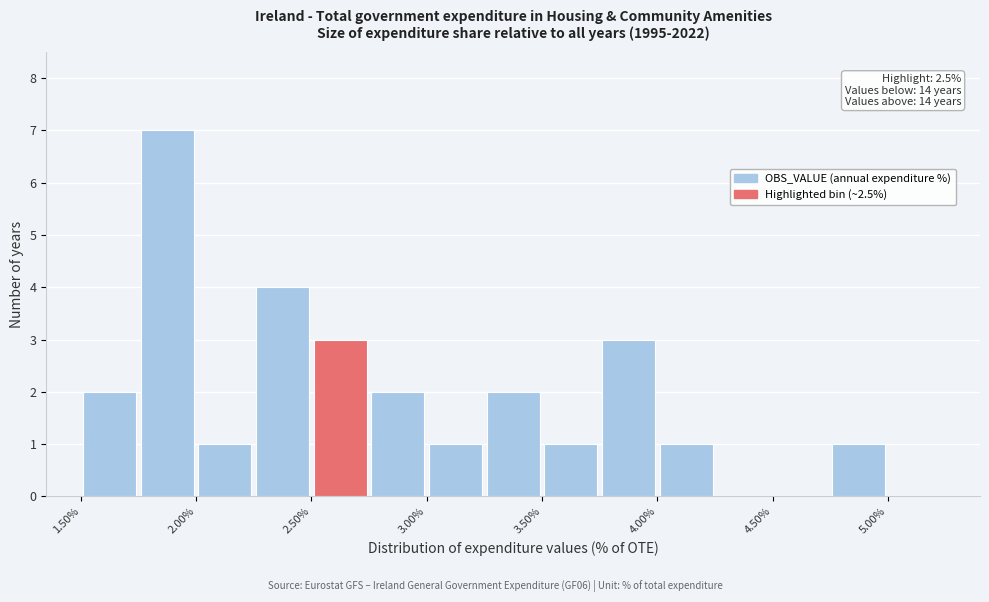

Over which range of the x-axis is the bar tallest?

1.75 to 2.00